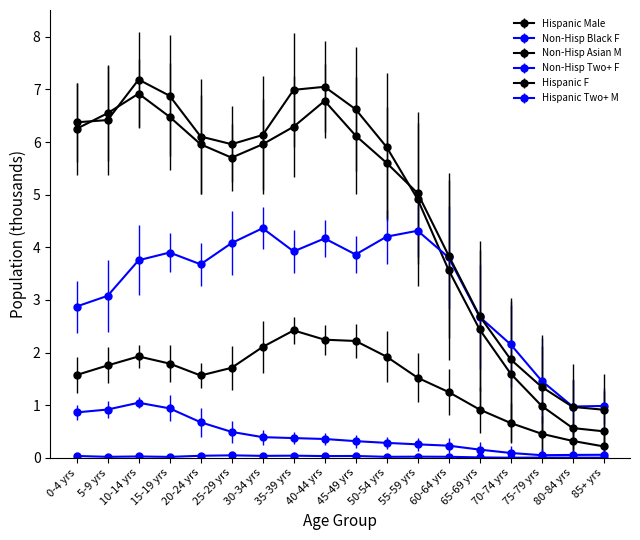

True or false: Non-Hisp Black F and Non-Hisp Asian M cross at least once.

False